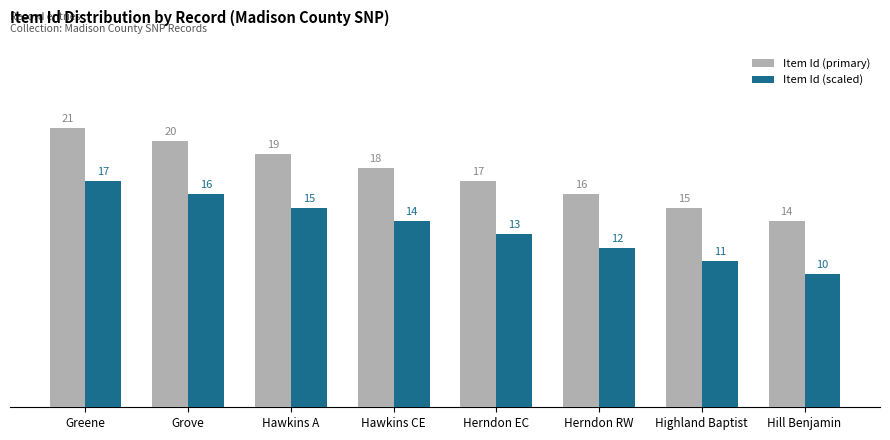

How many data points does each series have?

8